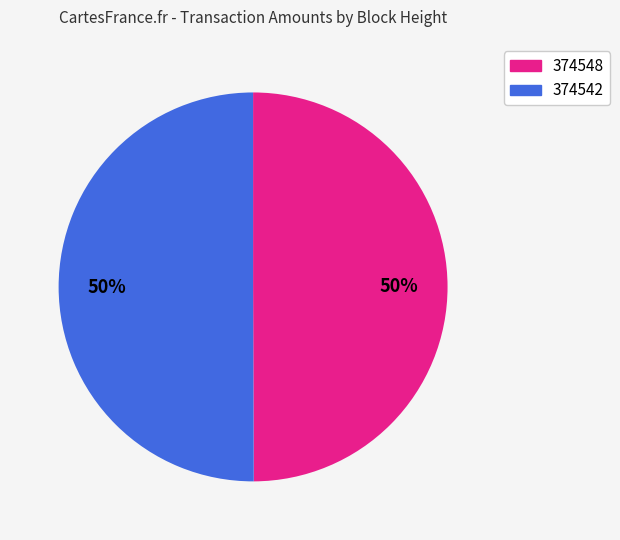

Is it true that 374548 is 57% of the pie?

False